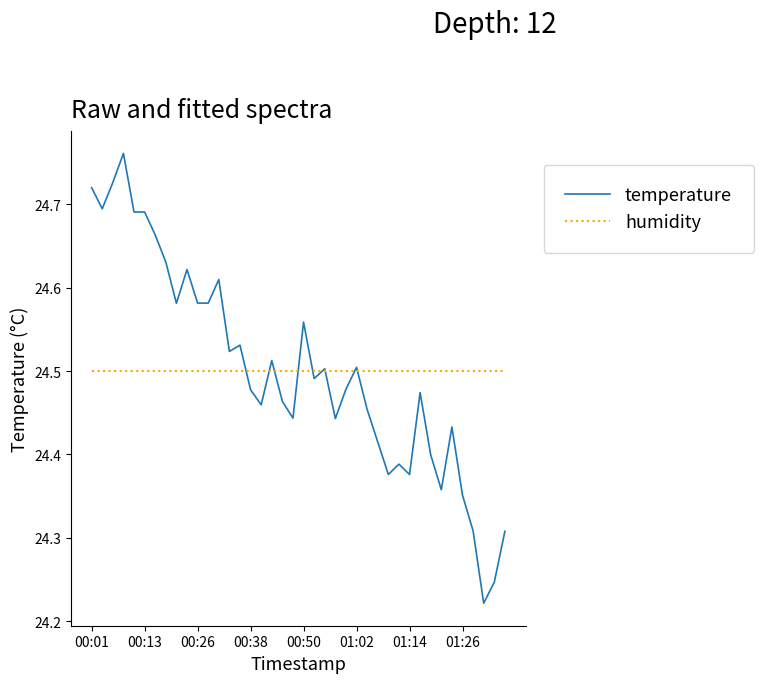

List the series in order of their peak value, highest first.

temperature, humidity